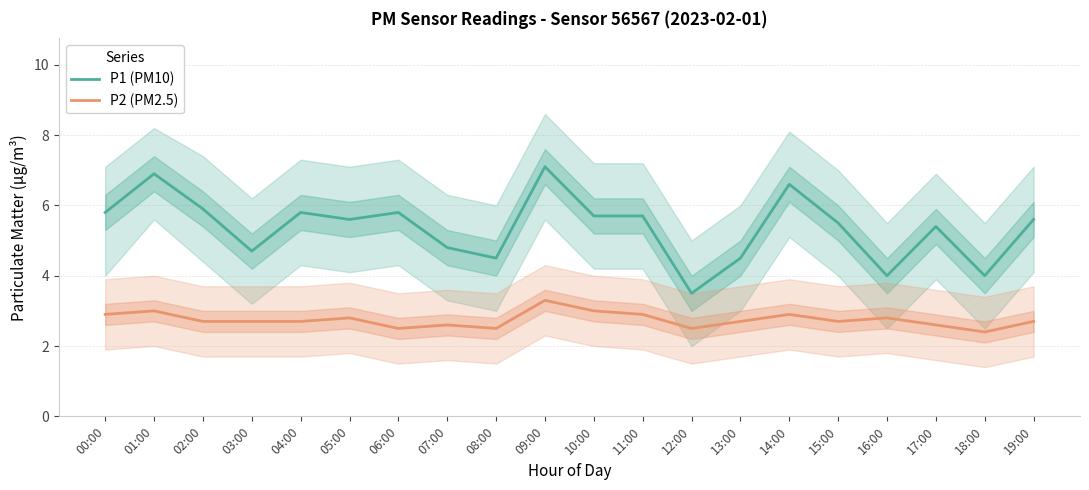

Rank the categories by P2 (PM2.5) value from lowest to highest.

18:00, 06:00, 08:00, 12:00, 07:00, 17:00, 02:00, 03:00, 04:00, 13:00, 15:00, 19:00, 05:00, 16:00, 00:00, 11:00, 14:00, 01:00, 10:00, 09:00